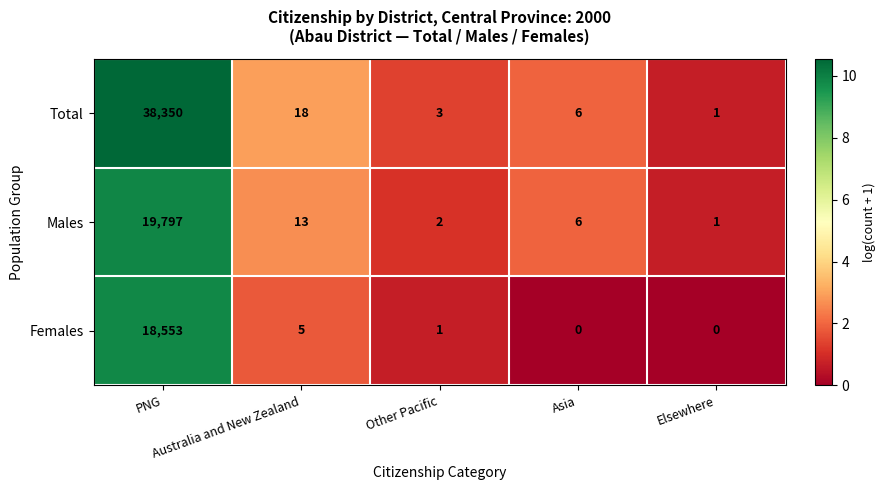

What is the maximum value for Total?

38350